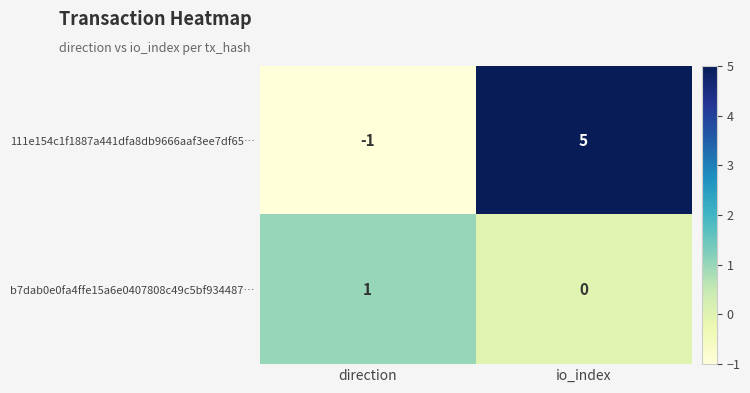

At which category does the chart reach its minimum across all series?

direction